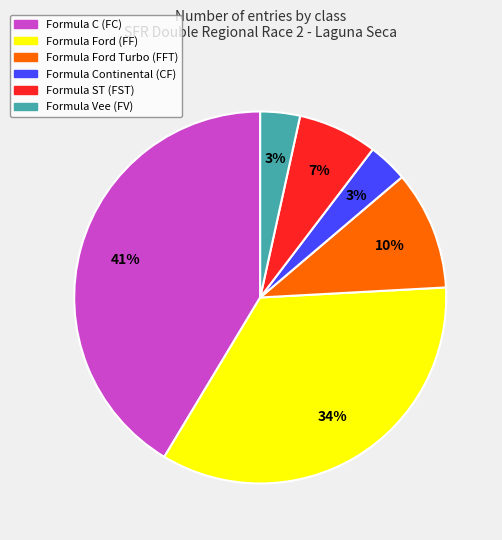

Is there a majority slice in this chart?

No